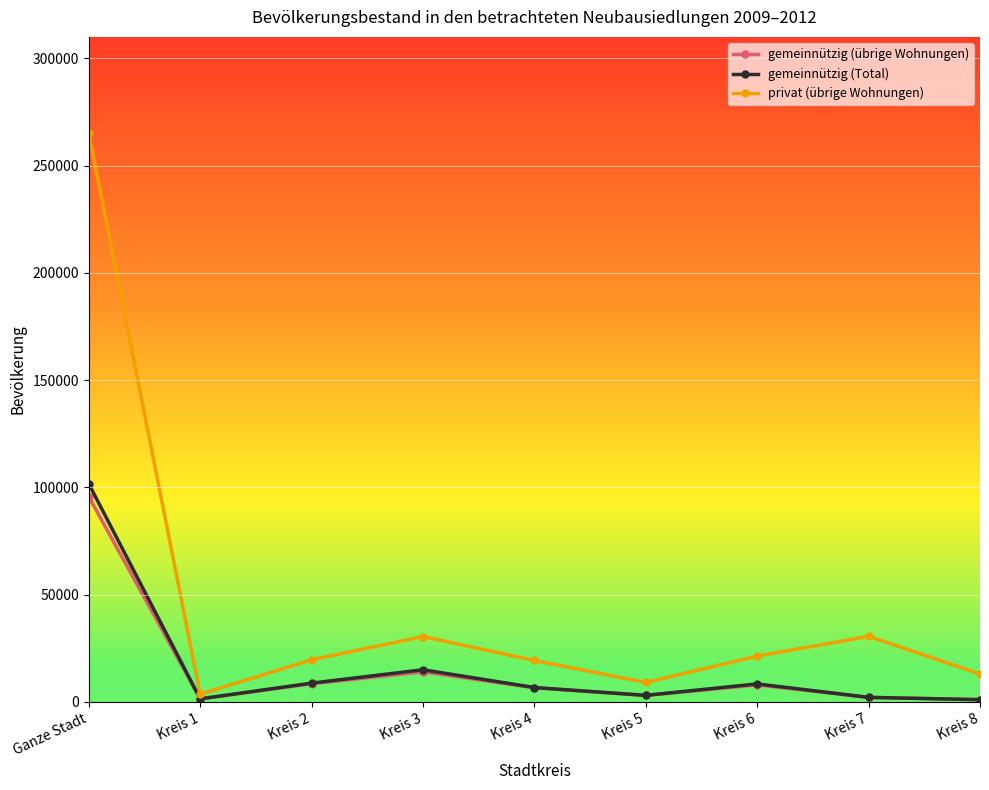

The value of gemeinnützig (übrige Wohnungen) at Kreis 3 is 13969. True or false?

True